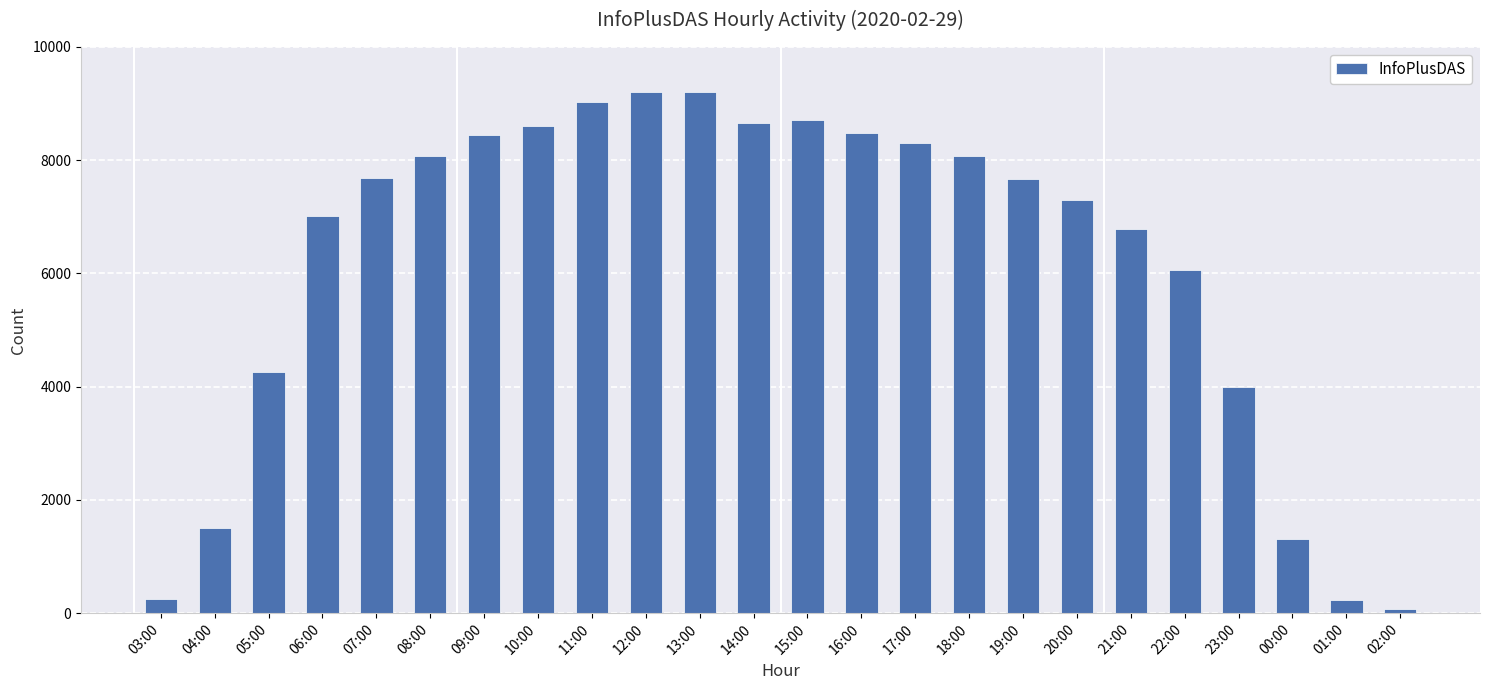

What is the smallest value displayed?

65